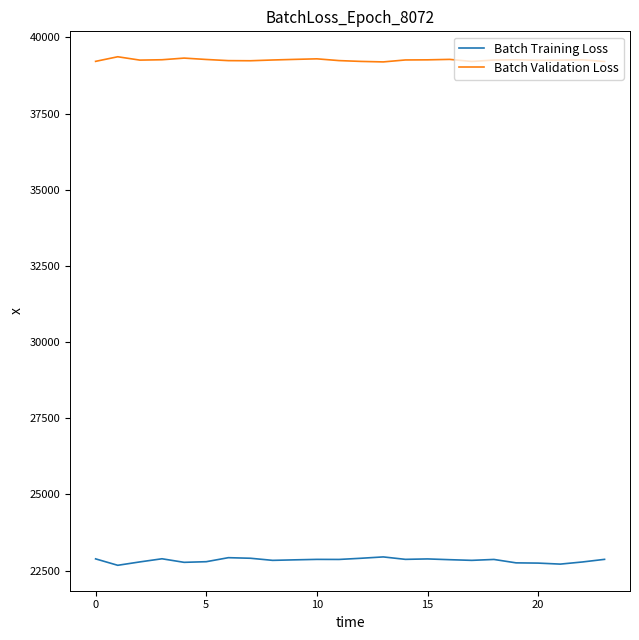

True or false: Batch Training Loss and Batch Validation Loss cross at least once.

False